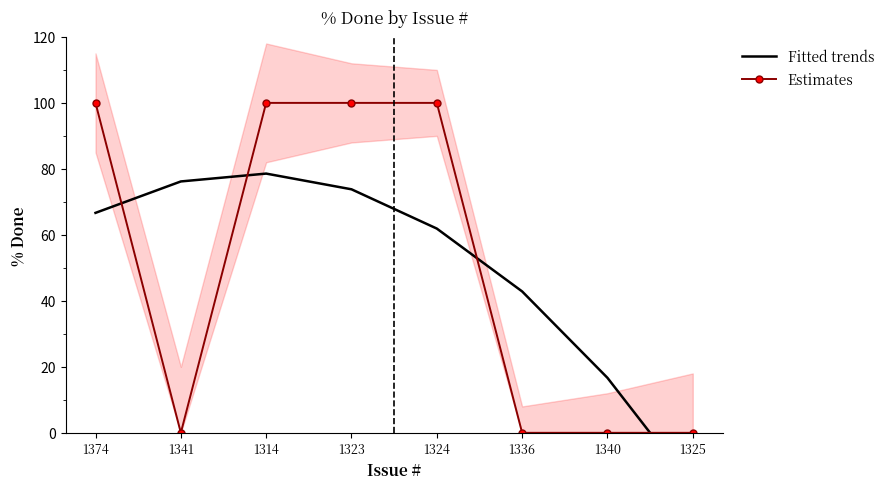

The value of Fitted trends at 1374 is 66.7. True or false?

True